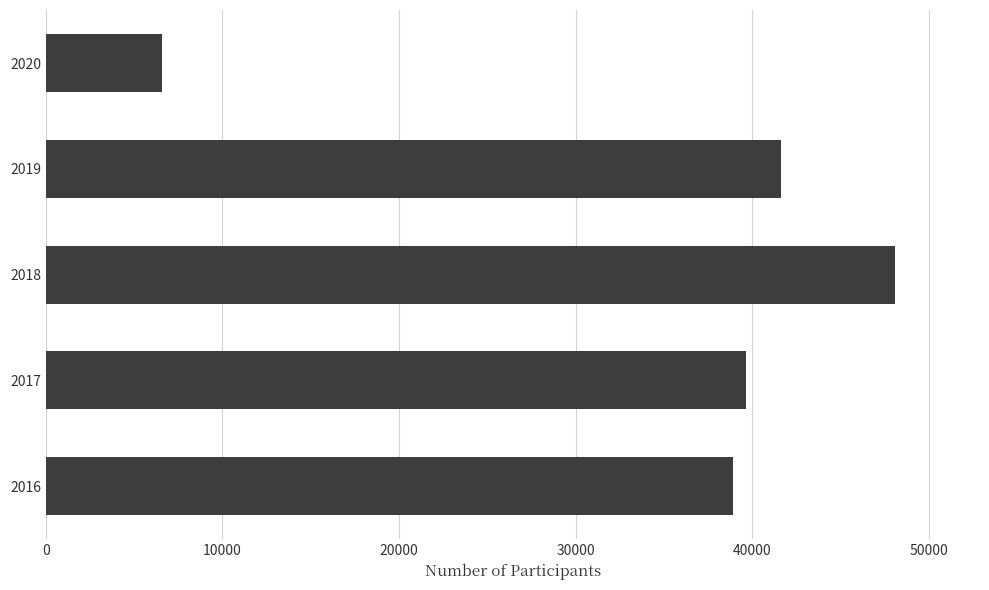

Rank the categories by value from lowest to highest.

2020, 2016, 2017, 2019, 2018